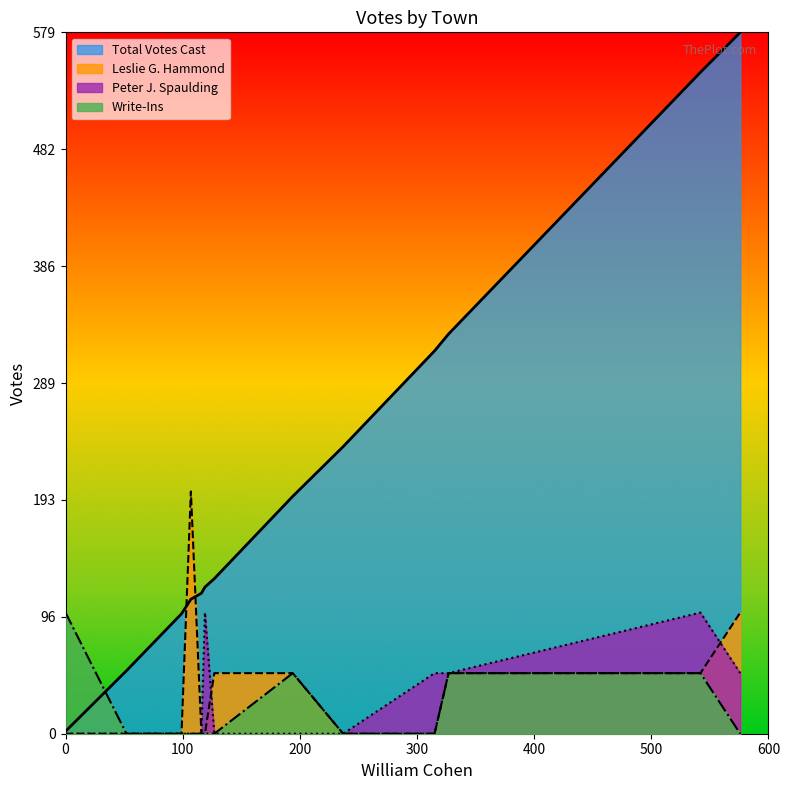

True or false: Write-Ins and Leslie G. Hammond cross at least once.

False